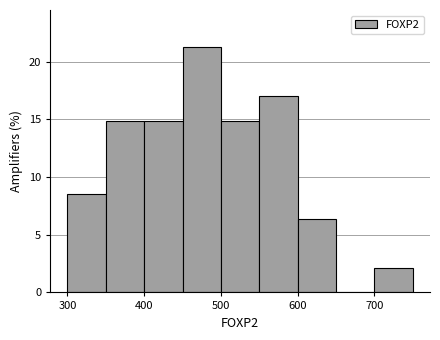

What is the height of the bar covering 450 to 500 on the x-axis? The values are not printed on the chart, so give them approximately, as read against the axis.

21.5